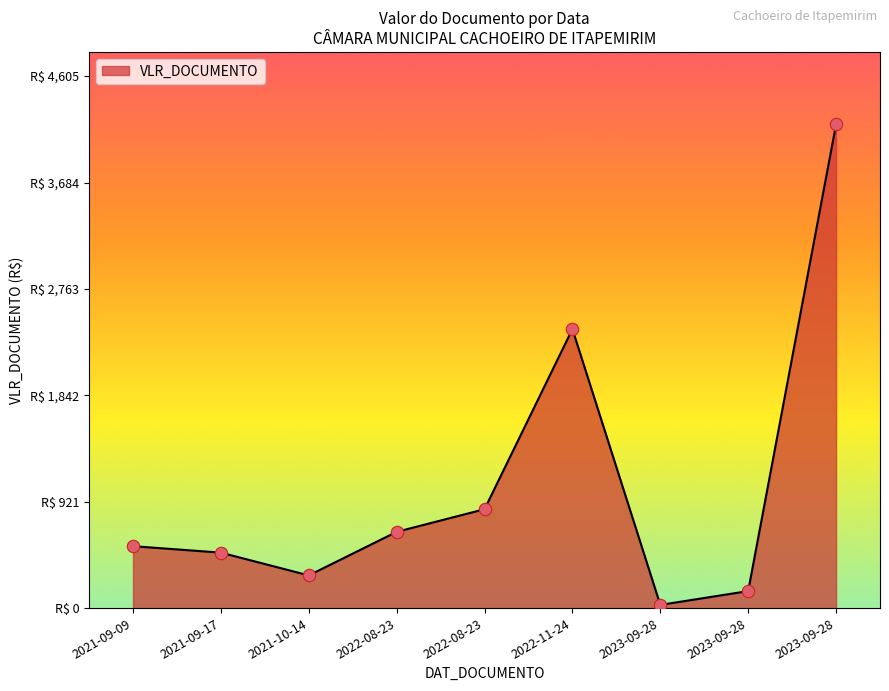

Does the chart have visible grid lines?

No